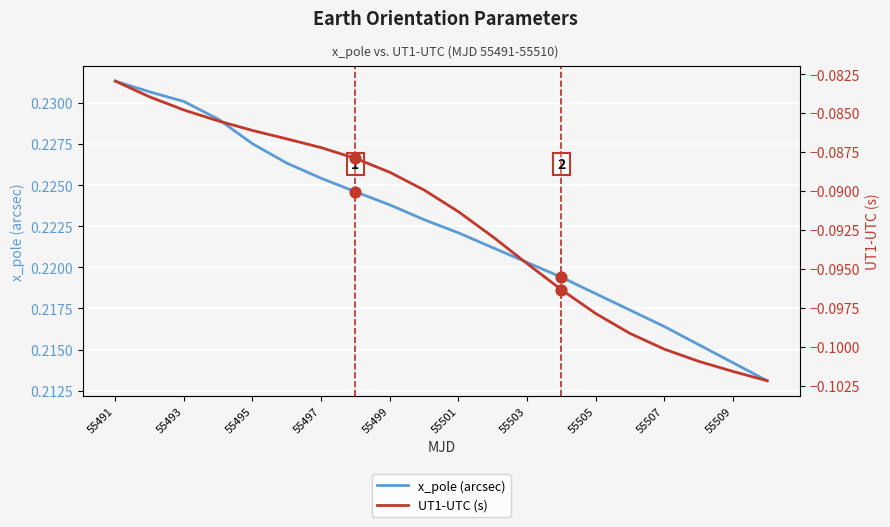

Which series has the widest spread of Y values?

UT1-UTC (s)